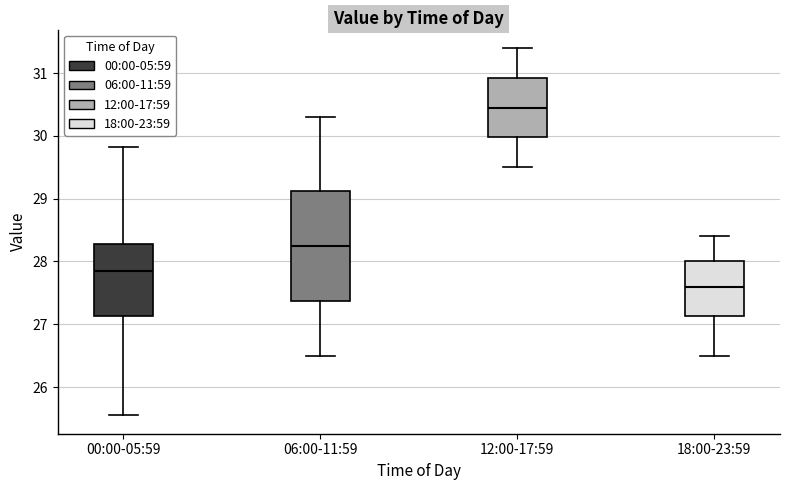

Comparing the boxes themselves (not the whiskers), which one is the tallest?

06:00-11:59